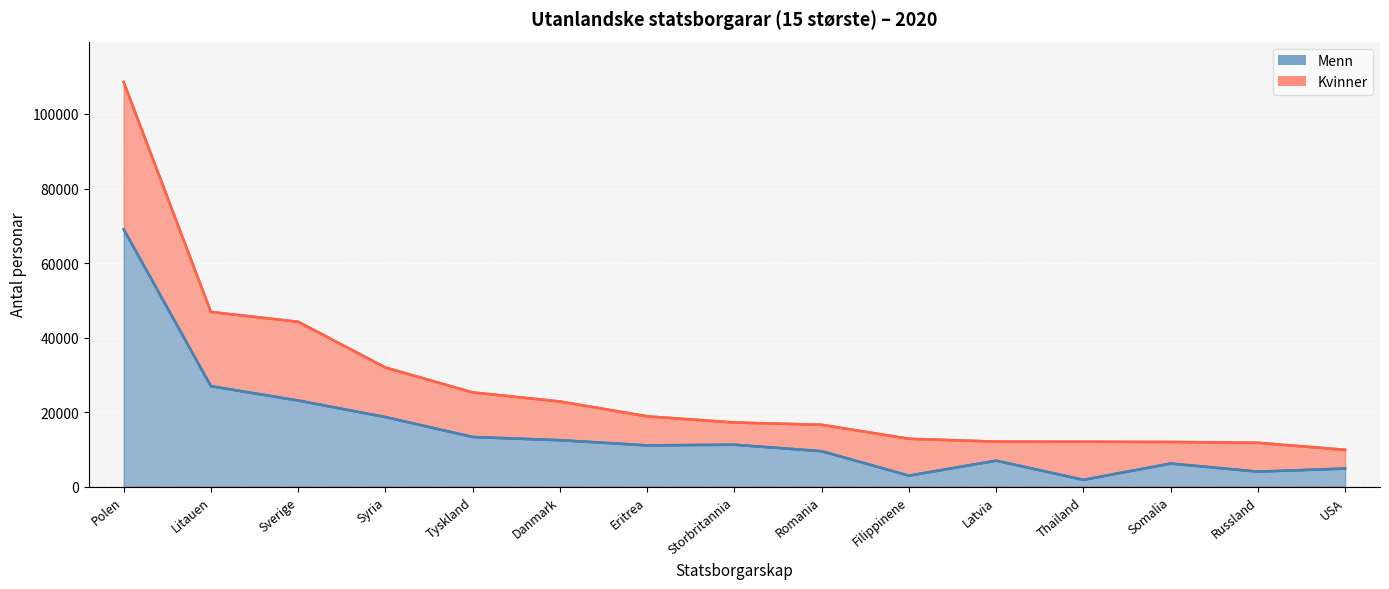

Where does the data first go above 11081?

Polen